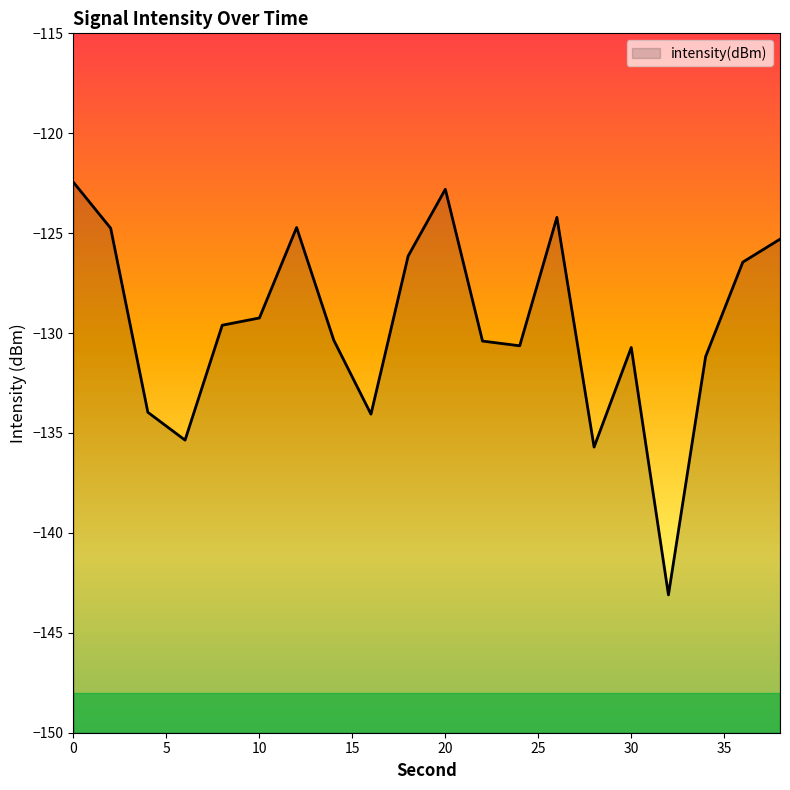

Is it true that the value at 12 is -124.7?

True